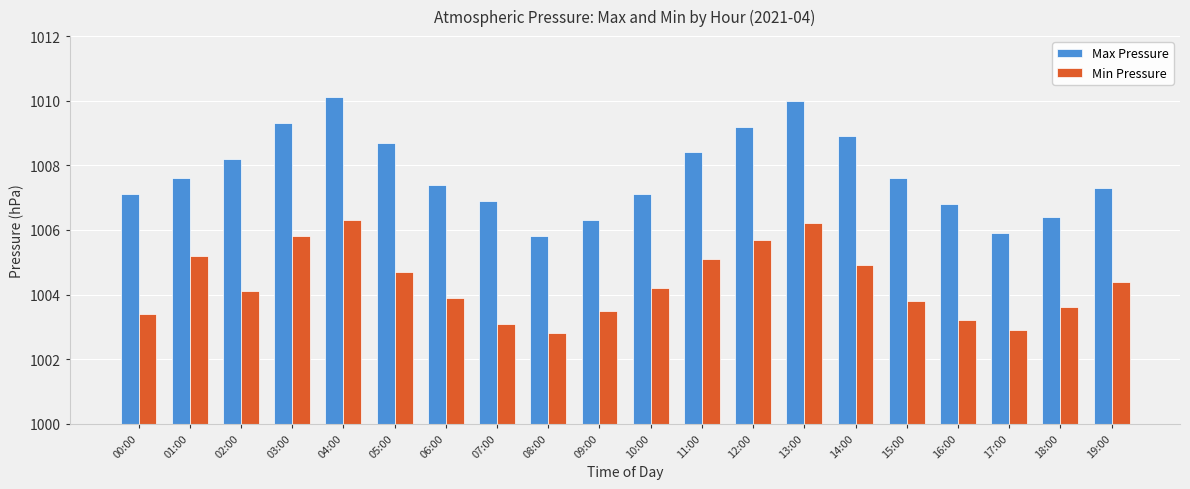

Is the value of Max Pressure at 04:00 greater than the value of Min Pressure at 07:00?

Yes